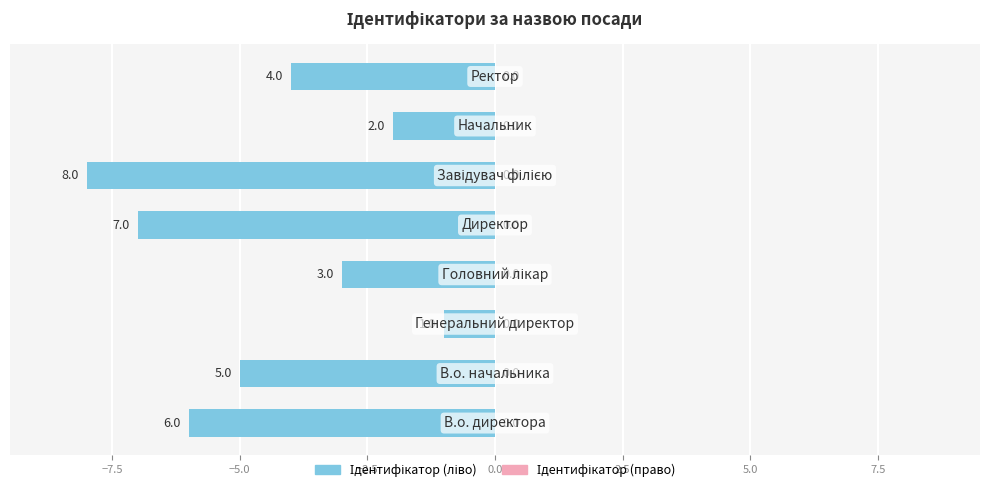

Does the chart contain any negative values?

Yes